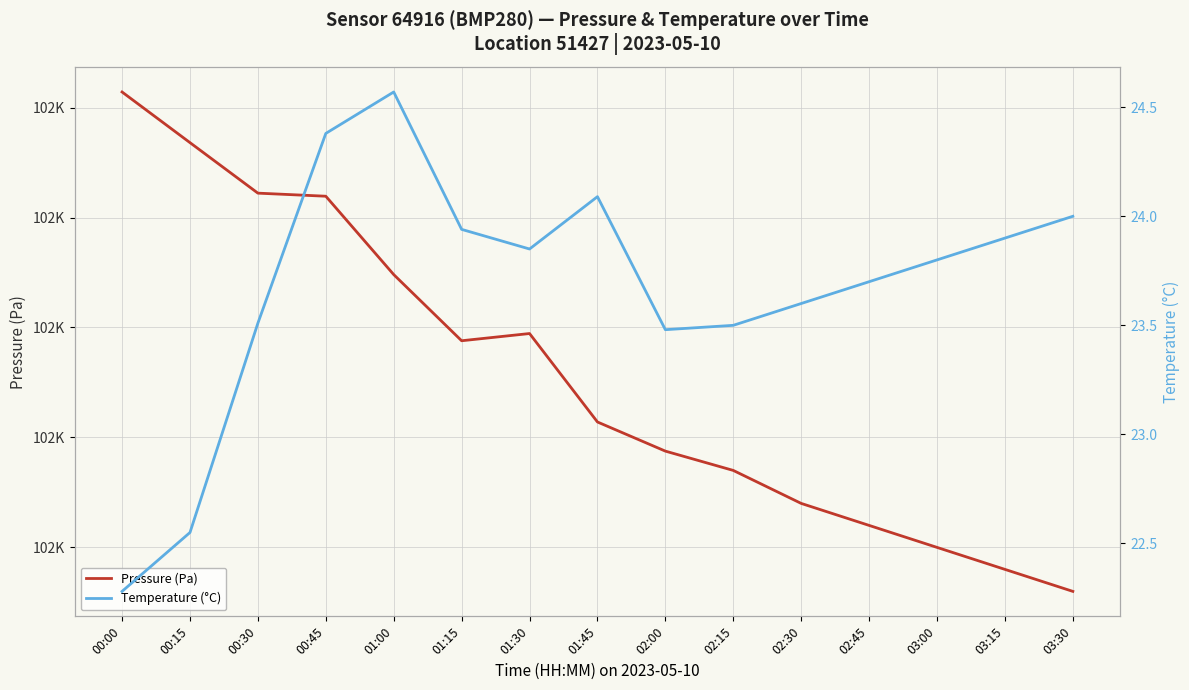

What position from the left is 00:30?

3